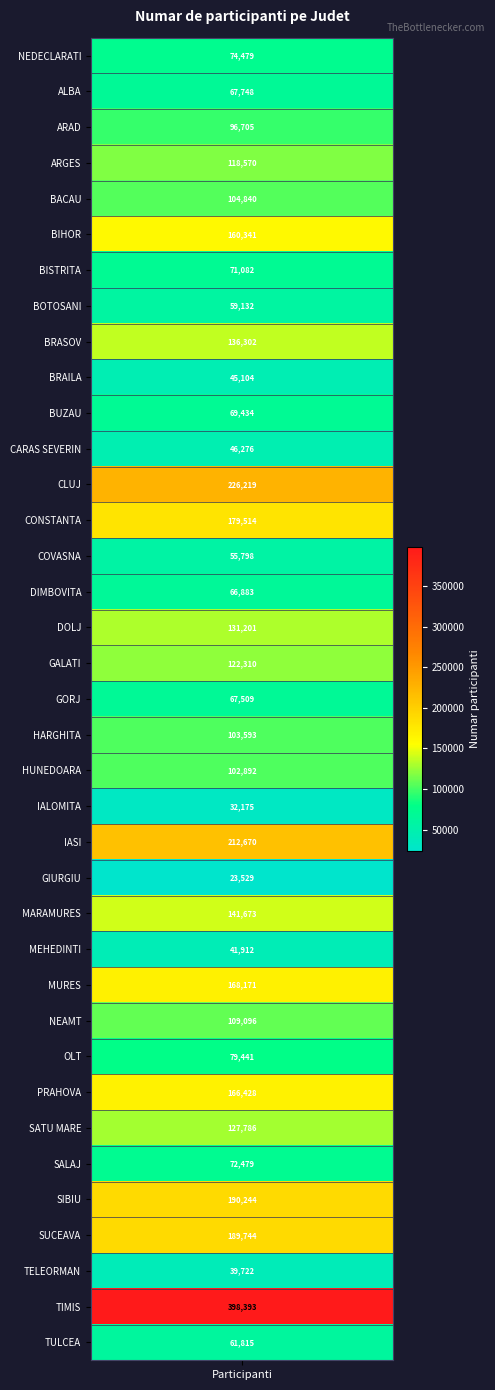

What is the ratio of the value at CARAS SEVERIN to the value at IASI?

0.2